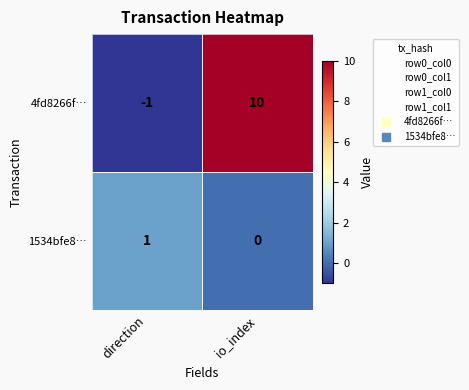

The value of 4fd8266f… at direction is 0. True or false?

False